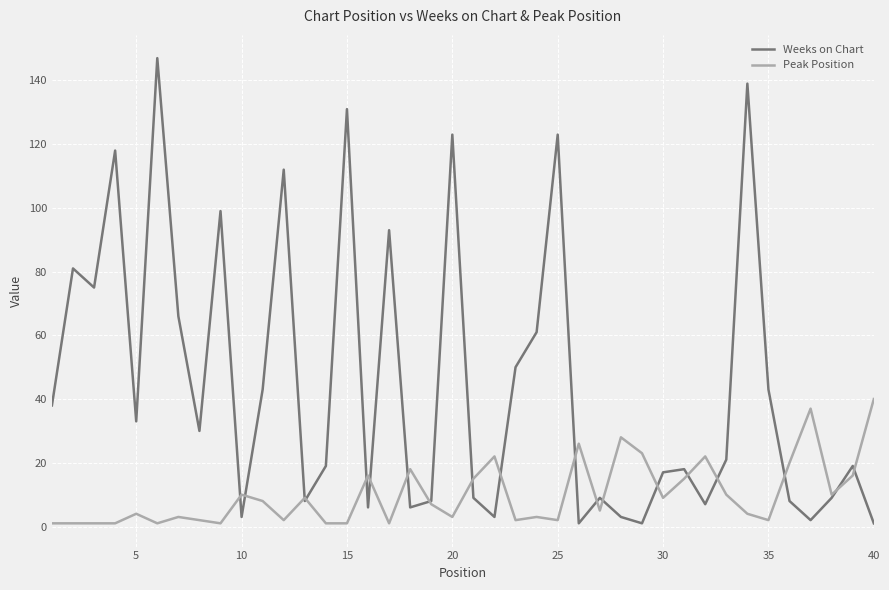

Which series has the largest total across all categories?

Weeks on Chart